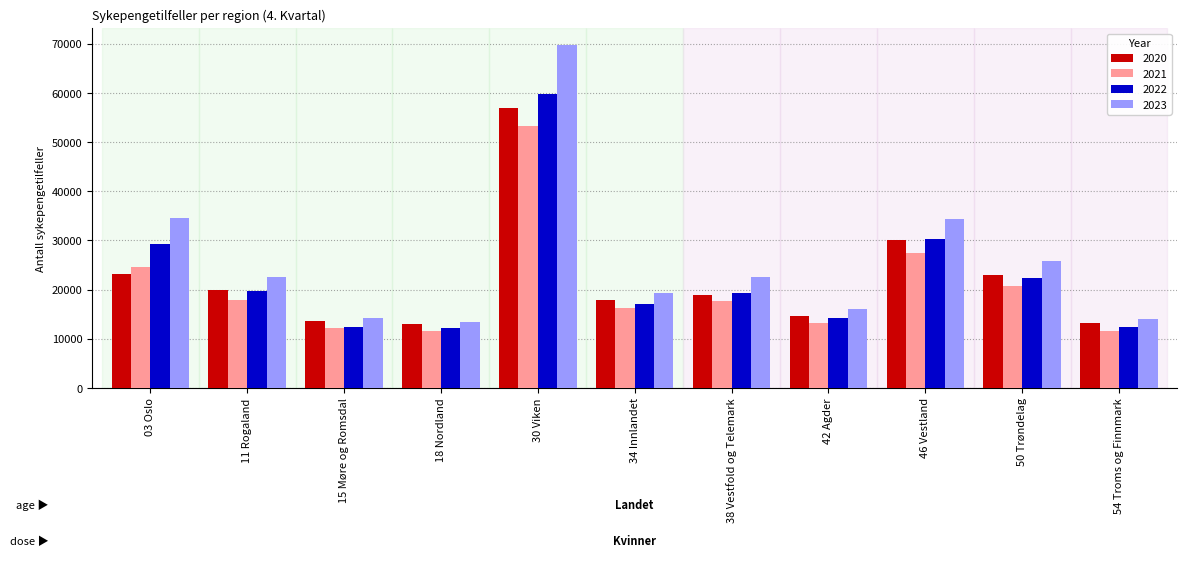

At which label is 2023 closest to 41533?

03 Oslo